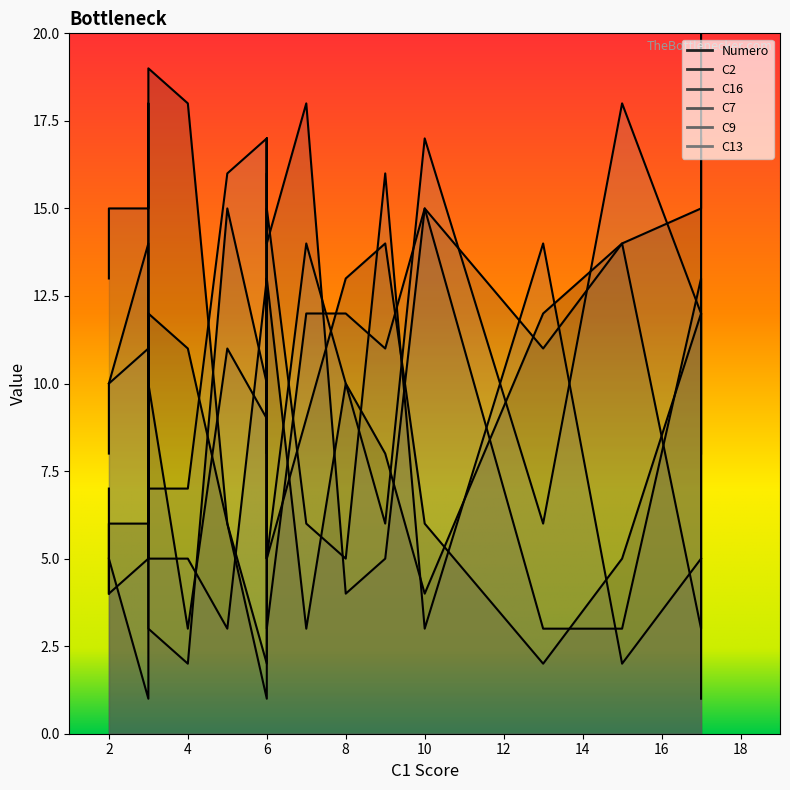

Rank the series at 11 from lowest to highest value.

C16, Numero, C7, C13, C2, C9